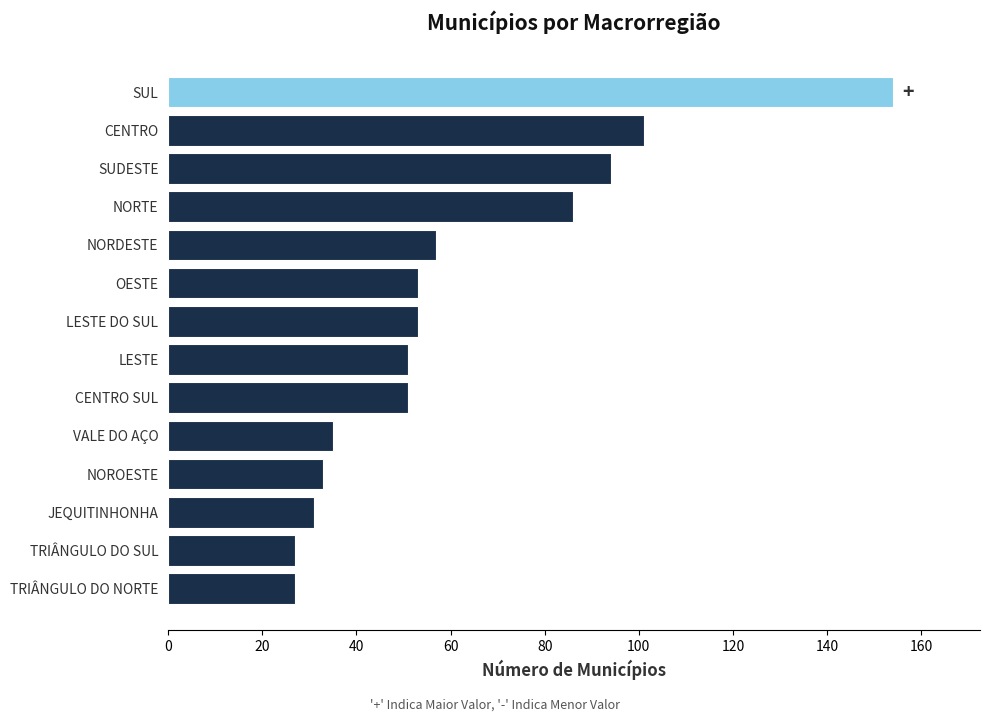

What is the greatest value displayed?

154